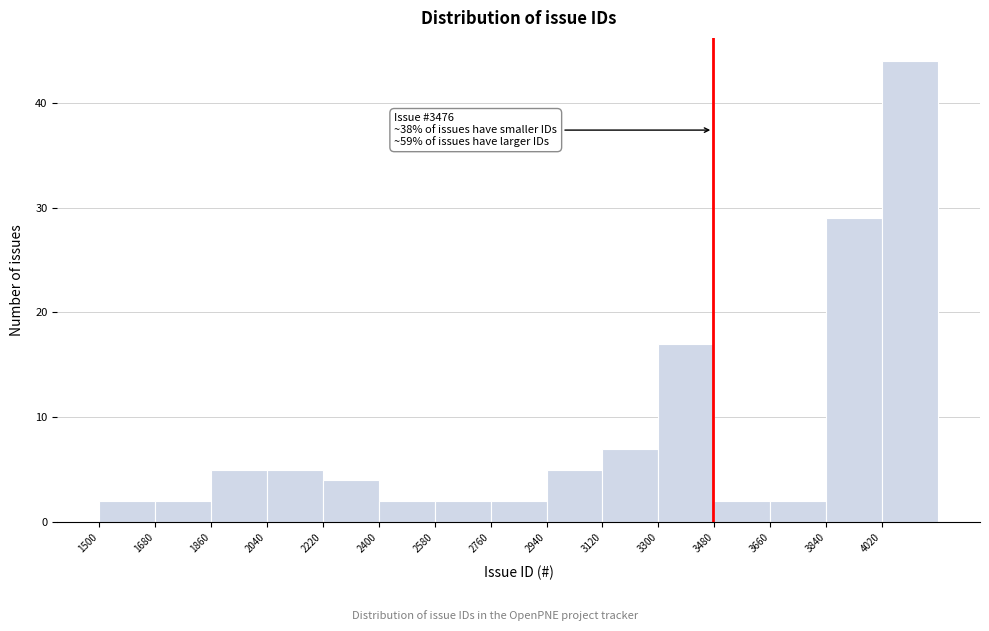

Over which range of the x-axis is the bar tallest?

4020 to 4200